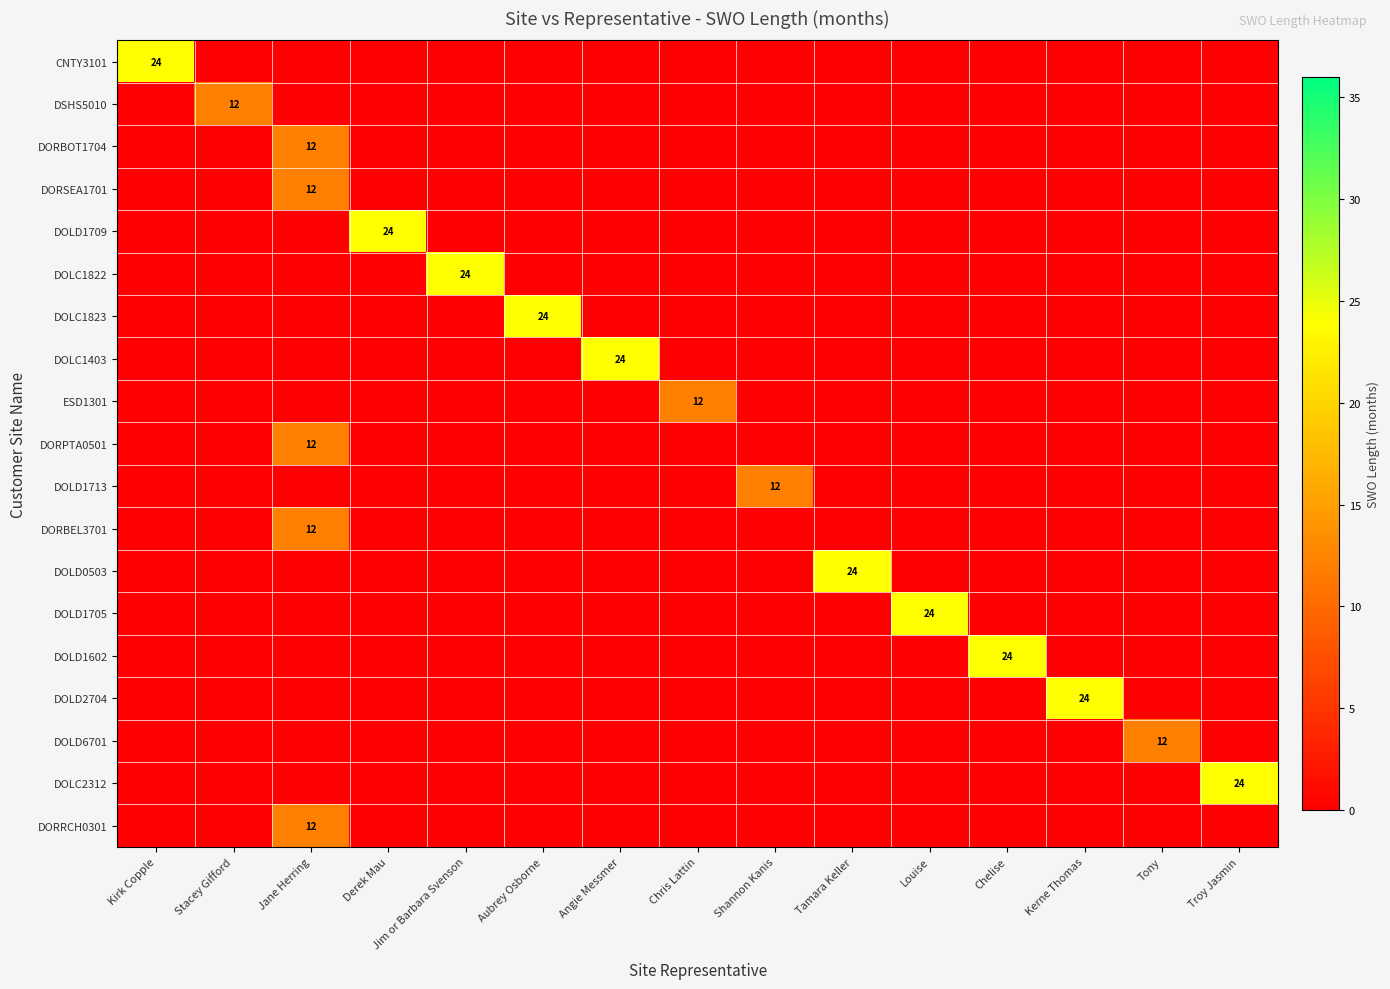

At how many categories does at least one series exceed 12?

10